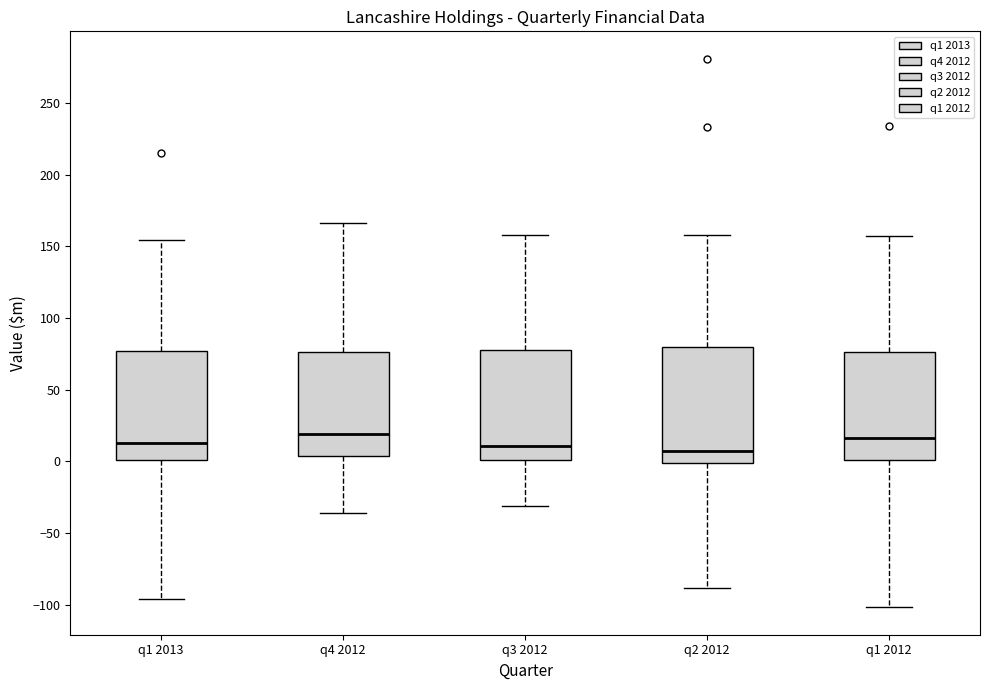

Reading left to right, read every box against the y-axis: the position of its median line, the range the box covers, and the ends of its whiskers. The values are not printed on the chart, so give them approximately, as read against the axis.

q1 2013: median 10, box 0 to 75, whiskers -95 to 155
q4 2012: median 20, box 5 to 75, whiskers -35 to 165
q3 2012: median 10, box 0 to 80, whiskers -30 to 160
q2 2012: median 5, box 0 to 80, whiskers -90 to 160
q1 2012: median 15, box 0 to 75, whiskers -100 to 155